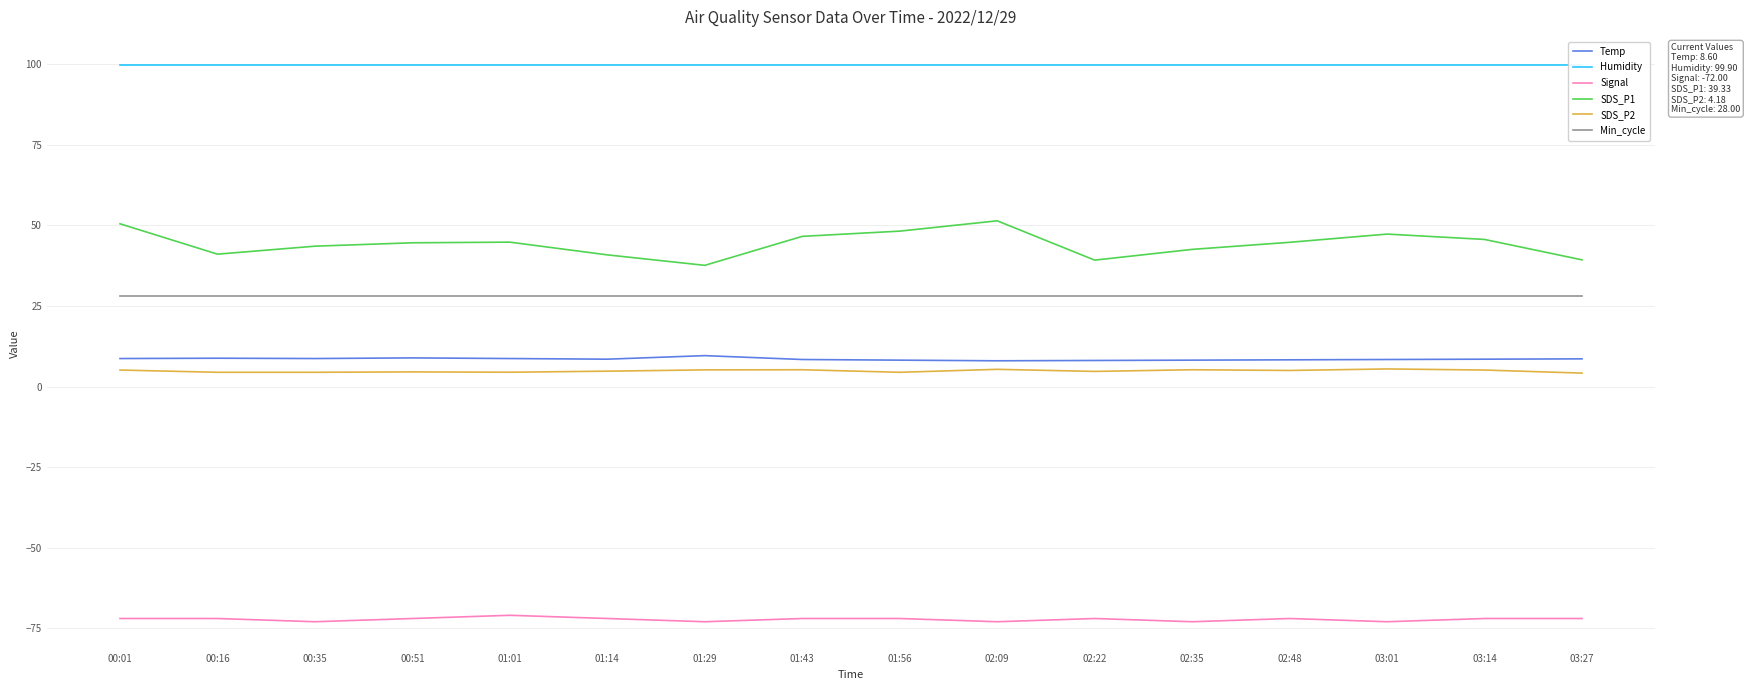

Which has a higher value, 01:14 or 01:56?

01:14